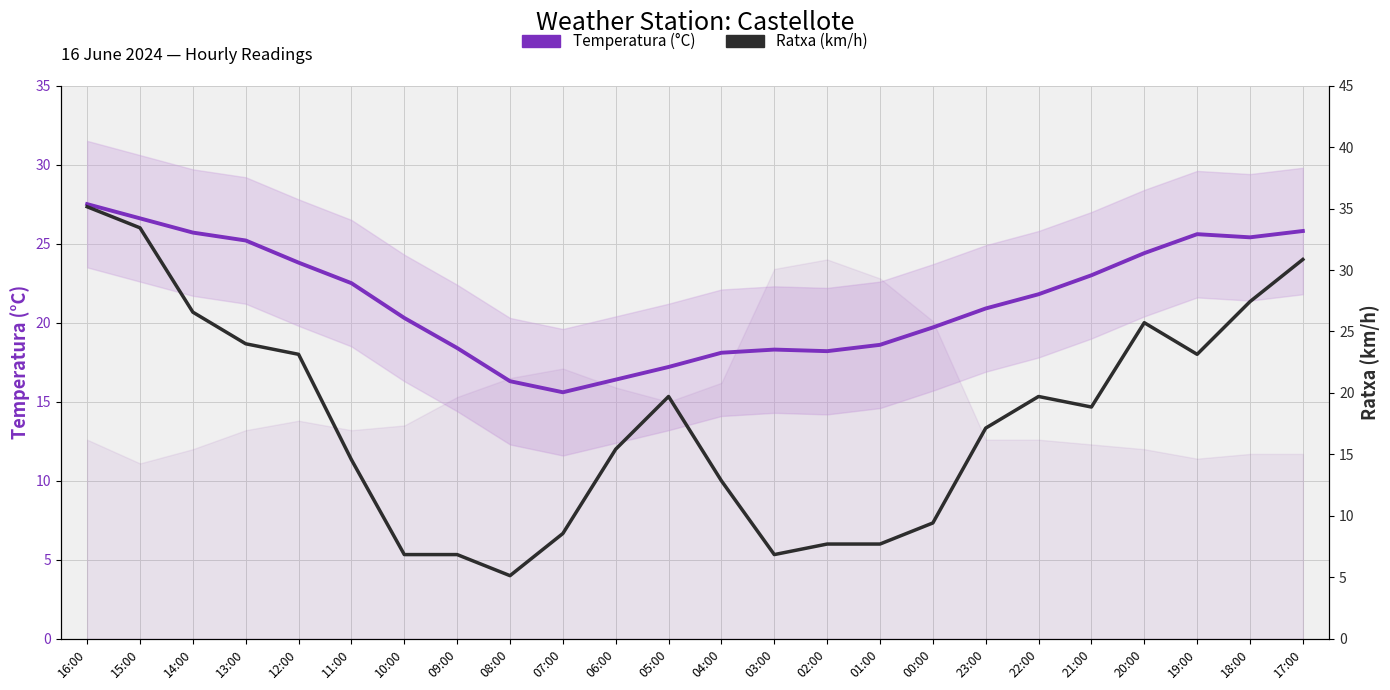

Which series has the largest total across all categories?

Temperatura (°C)